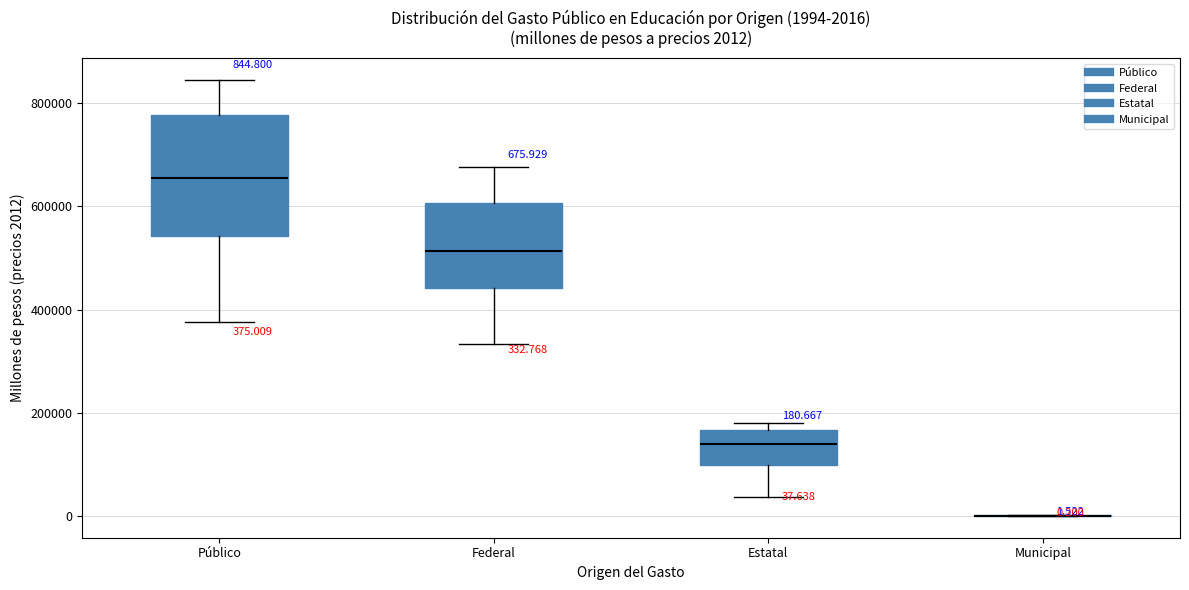

Which box is the tallest, from its lower edge to its upper edge?

Público